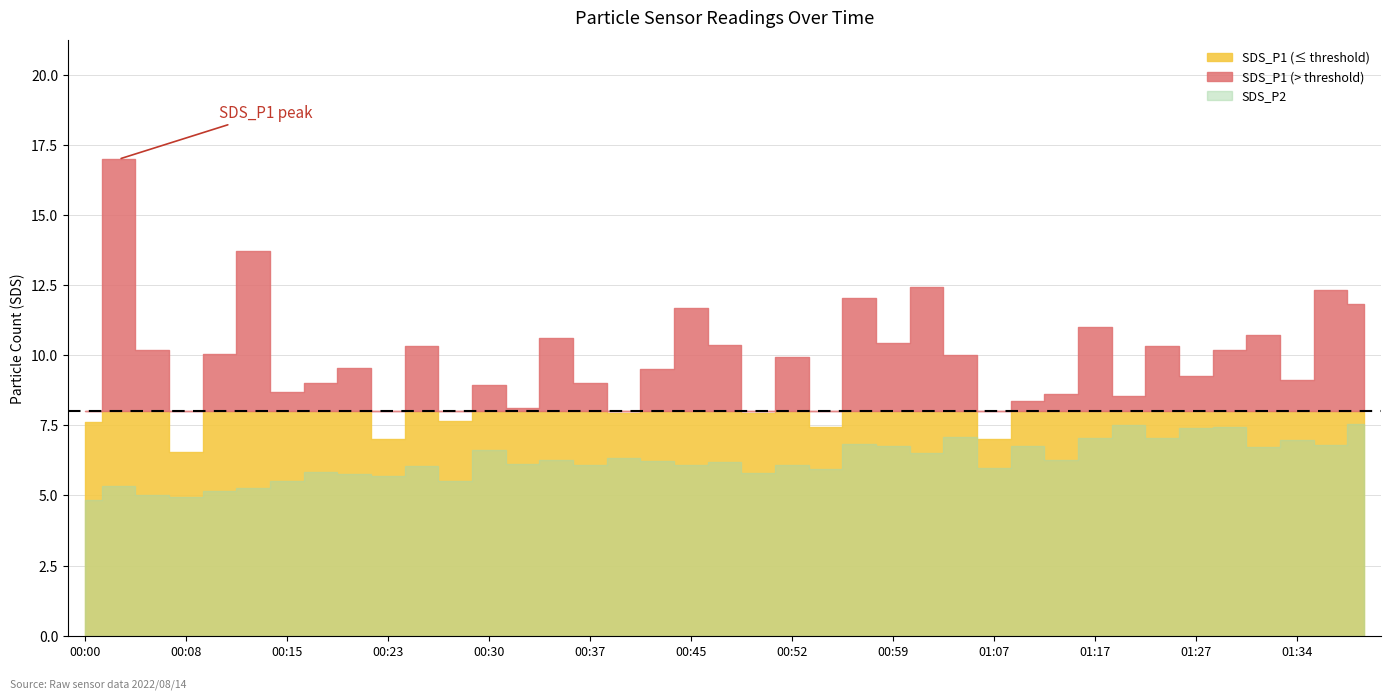

How many data points in SDS_P2 are less than 6?

14